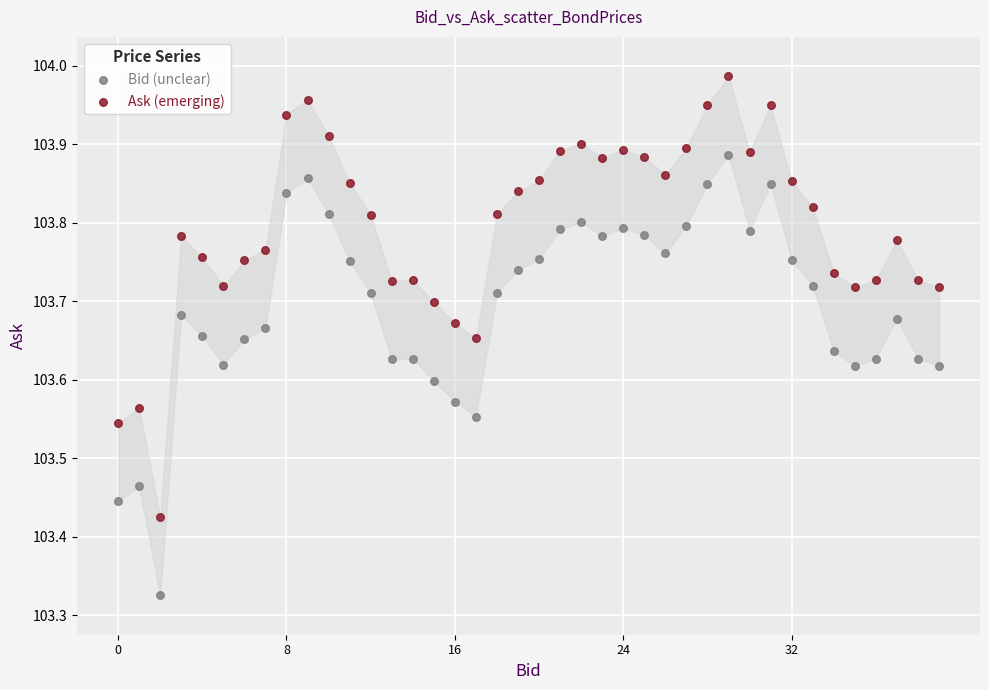

Which series contains the highest Y value?

Ask (emerging)